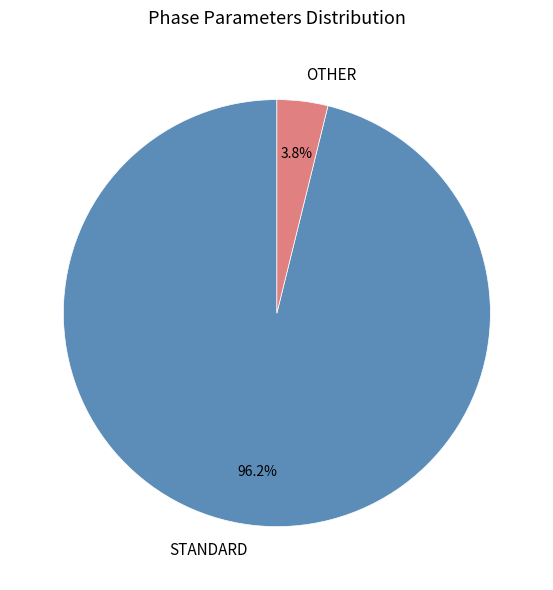

How many segments does this pie chart have?

2